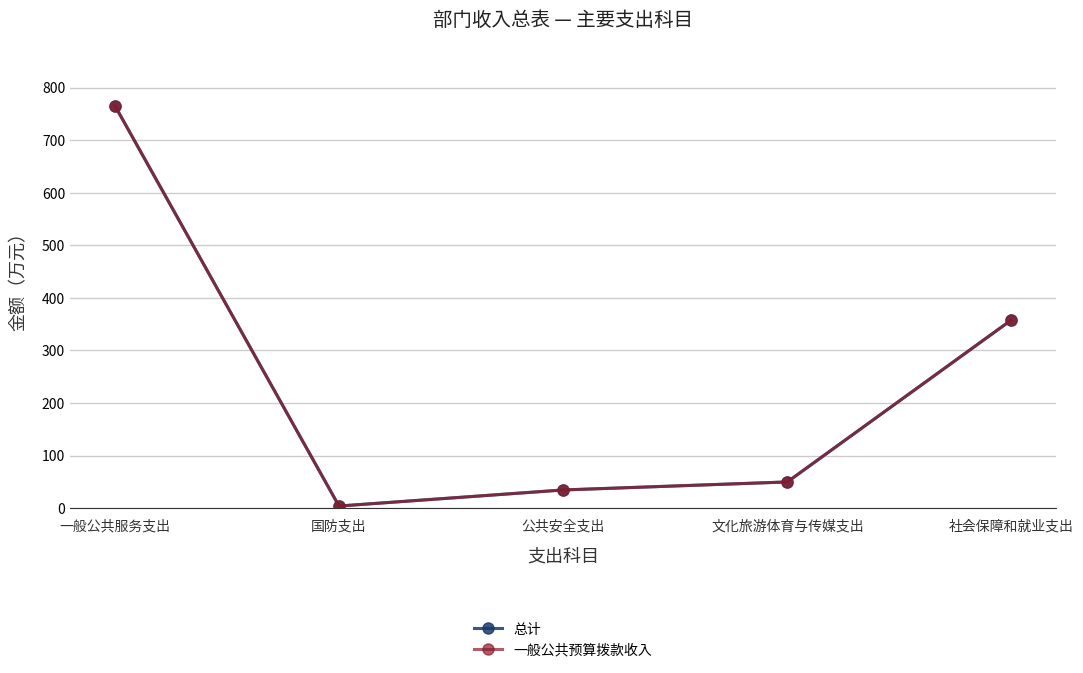

Is this an area chart (filled region under the line)?

No